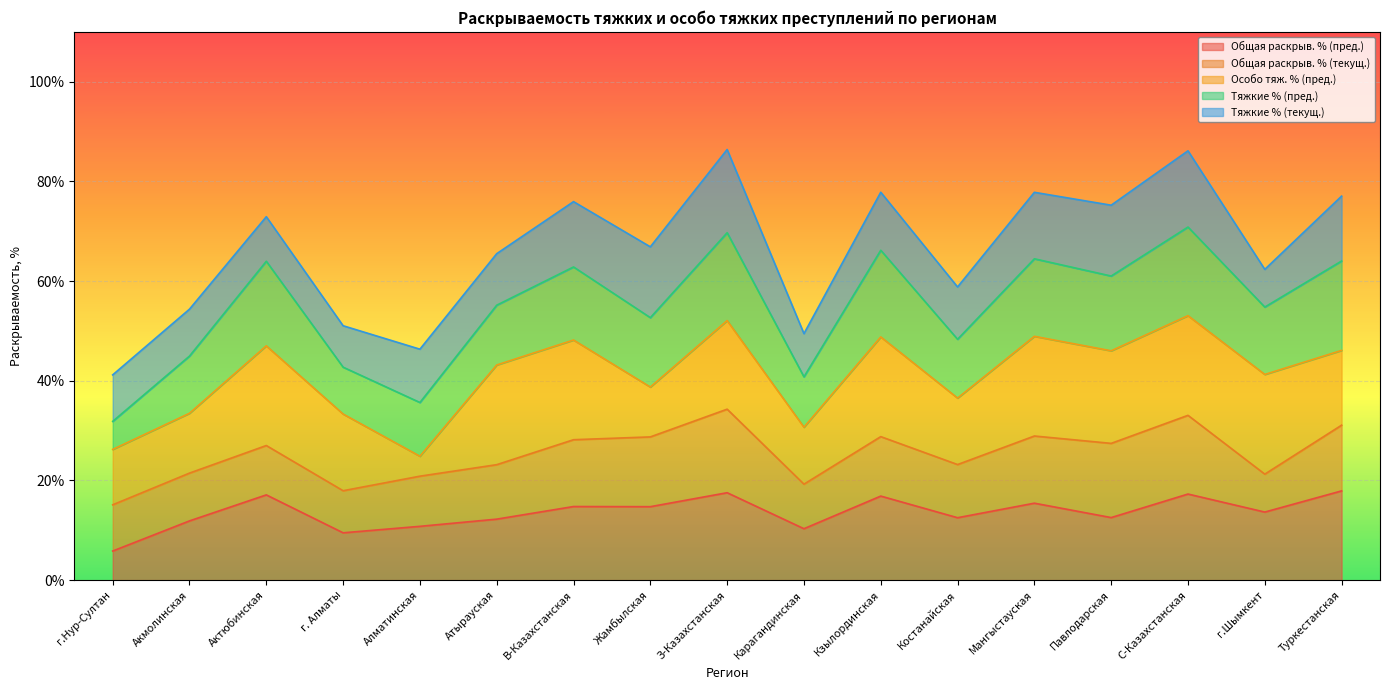

At which label does Общая раскрыв. % (пред.) reach its minimum?

г.Нур-Султан